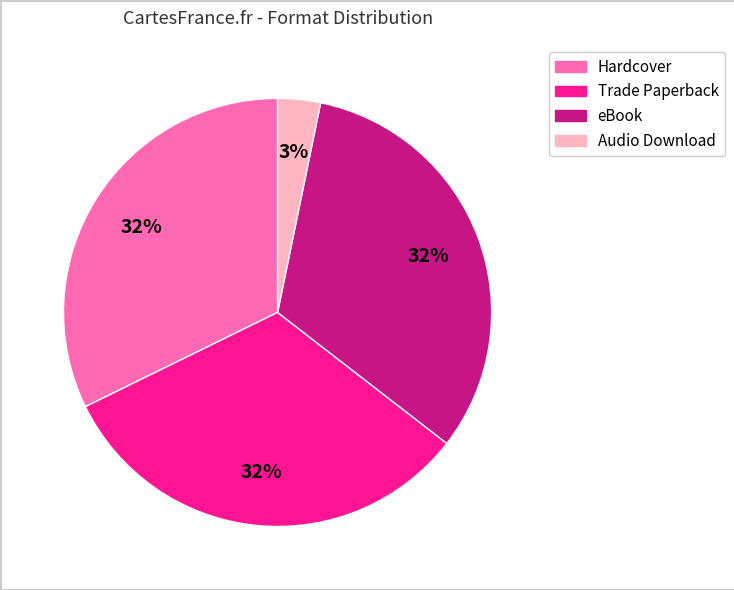

Is it true that Trade Paperback is 18% of the pie?

False